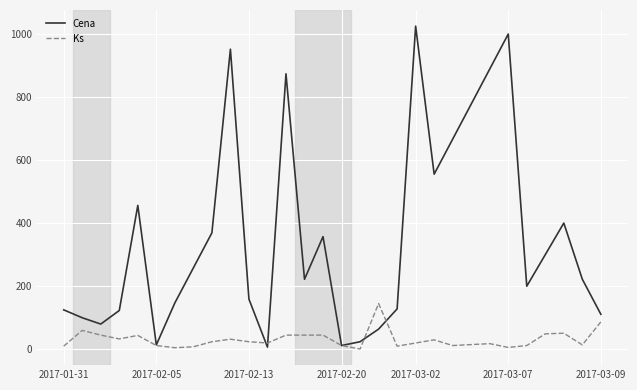

Which series has the largest total across all categories?

Cena